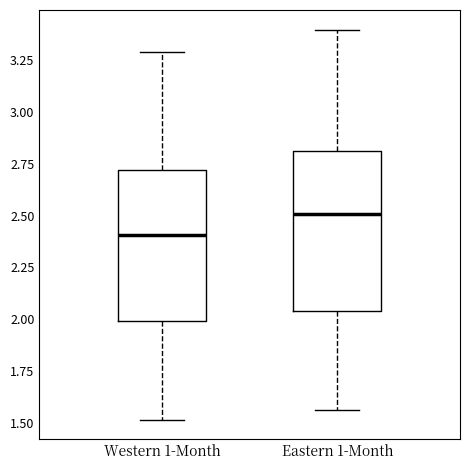

Reading left to right, transcribe this box plot: for each box, give where its median line is, the range the box spans, and where its two whiskers end, as read against the y-axis. The values are not printed on the chart, so give them approximately, as read against the axis.

Western 1-Month: median 2.40, box 2.00 to 2.70, whiskers 1.50 to 3.30
Eastern 1-Month: median 2.50, box 2.05 to 2.80, whiskers 1.55 to 3.40